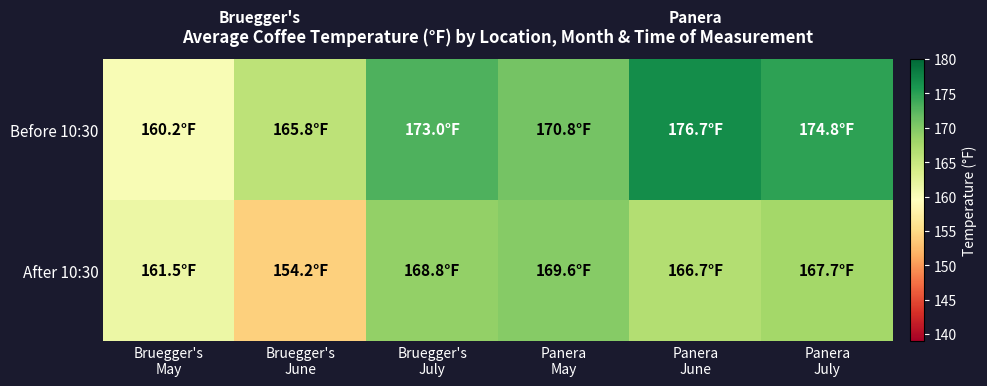

How many series are shown in this chart?

2